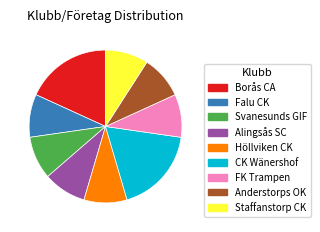

Do Borås CA and CK Wänershof together represent more than half of the pie?

No